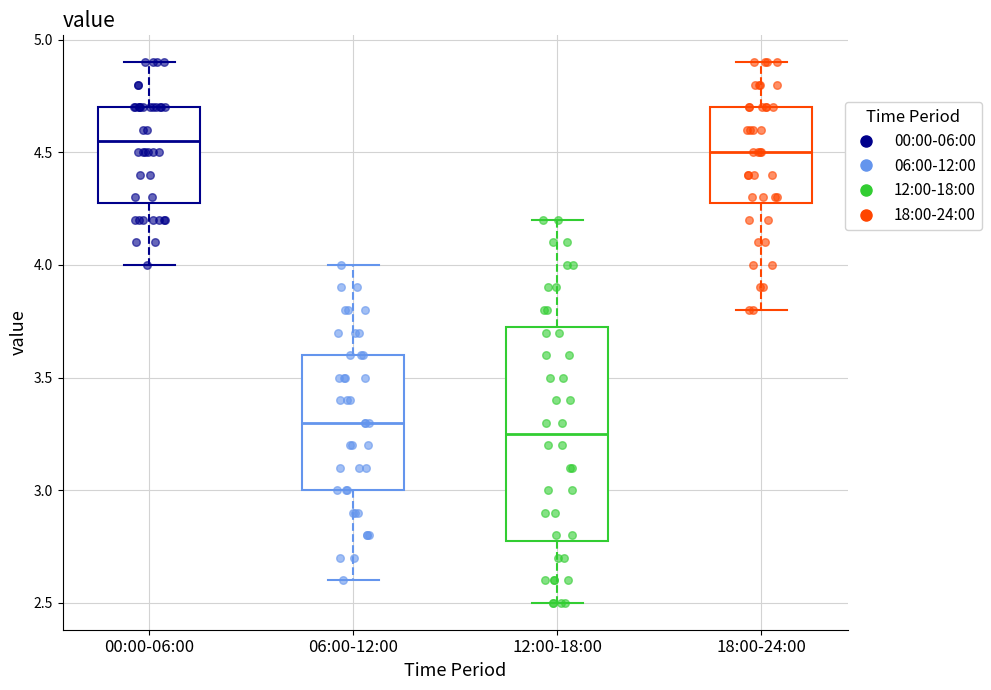

Reading left to right, transcribe this box plot: for each box, give where its median line is, the range the box spans, and where its two whiskers end, as read against the y-axis. The values are not printed on the chart, so give them approximately, as read against the axis.

00:00-06:00: median 4.55, box 4.30 to 4.70, whiskers 4.00 to 4.90
06:00-12:00: median 3.30, box 3.00 to 3.60, whiskers 2.60 to 4.00
12:00-18:00: median 3.25, box 2.80 to 3.75, whiskers 2.50 to 4.20
18:00-24:00: median 4.50, box 4.30 to 4.70, whiskers 3.80 to 4.90